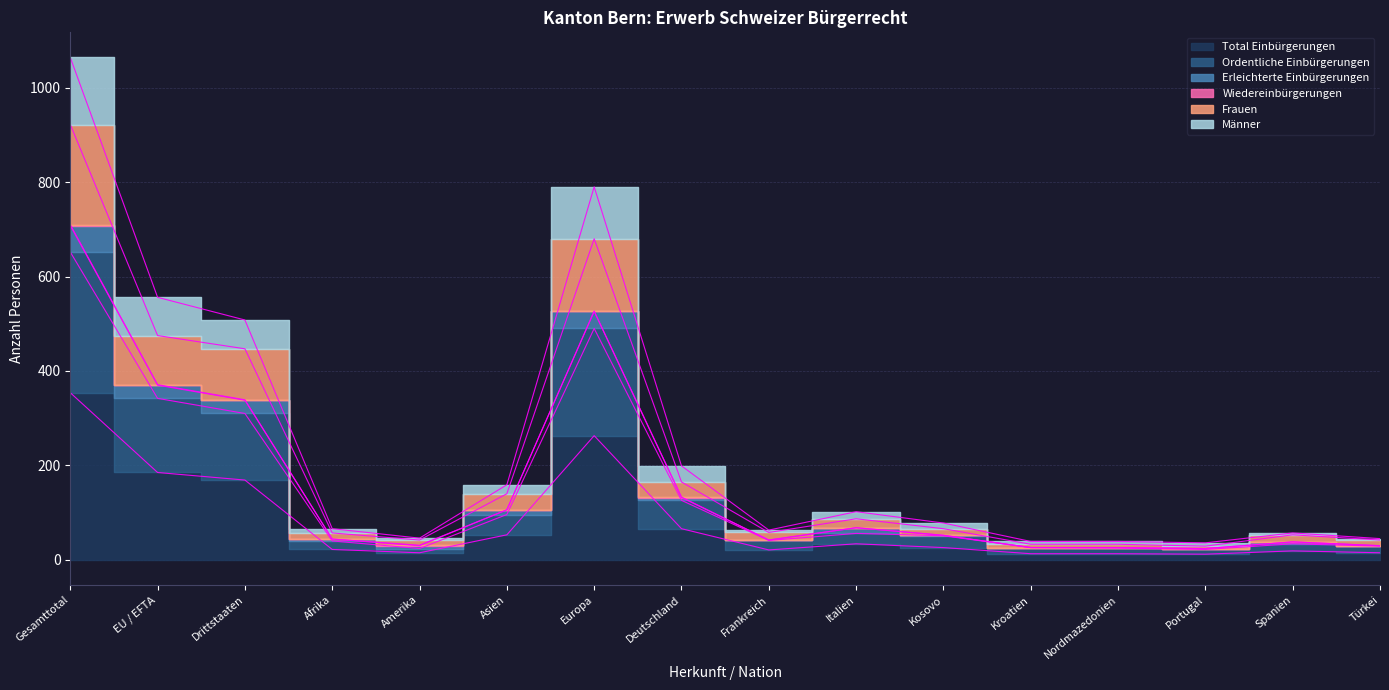

Does the chart have visible grid lines?

Yes